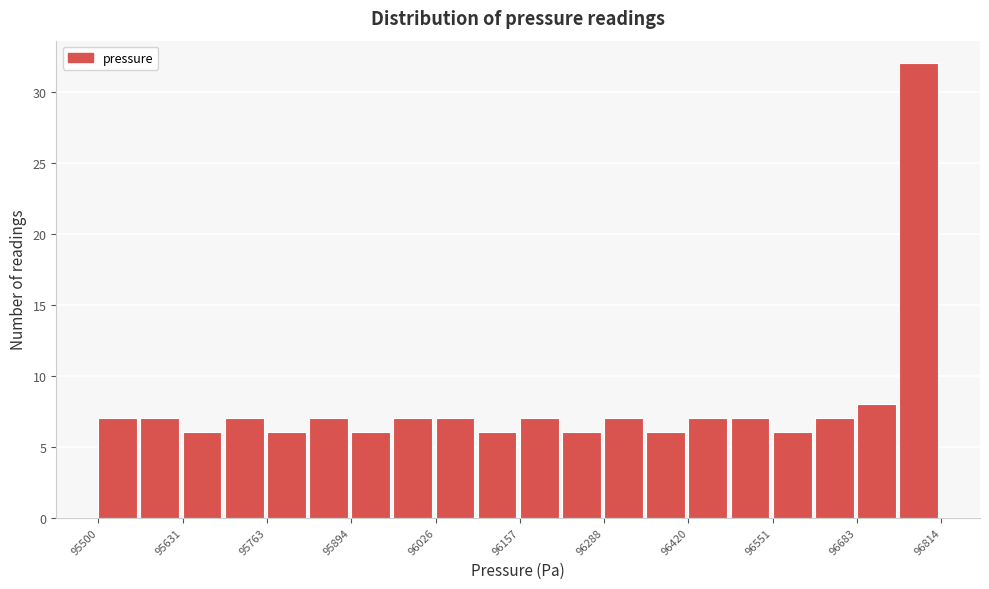

Around what value on the x-axis is the tallest bar? Give the approximate position of its centre, as read against the axis.

96780